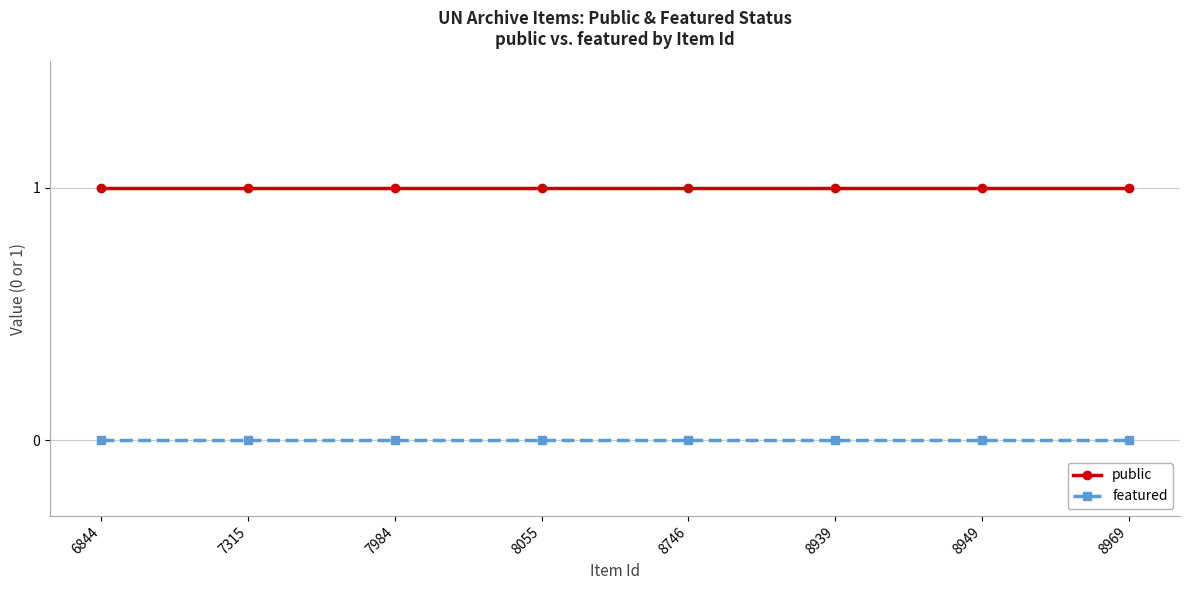

The value of public at 7984 is 1. True or false?

True